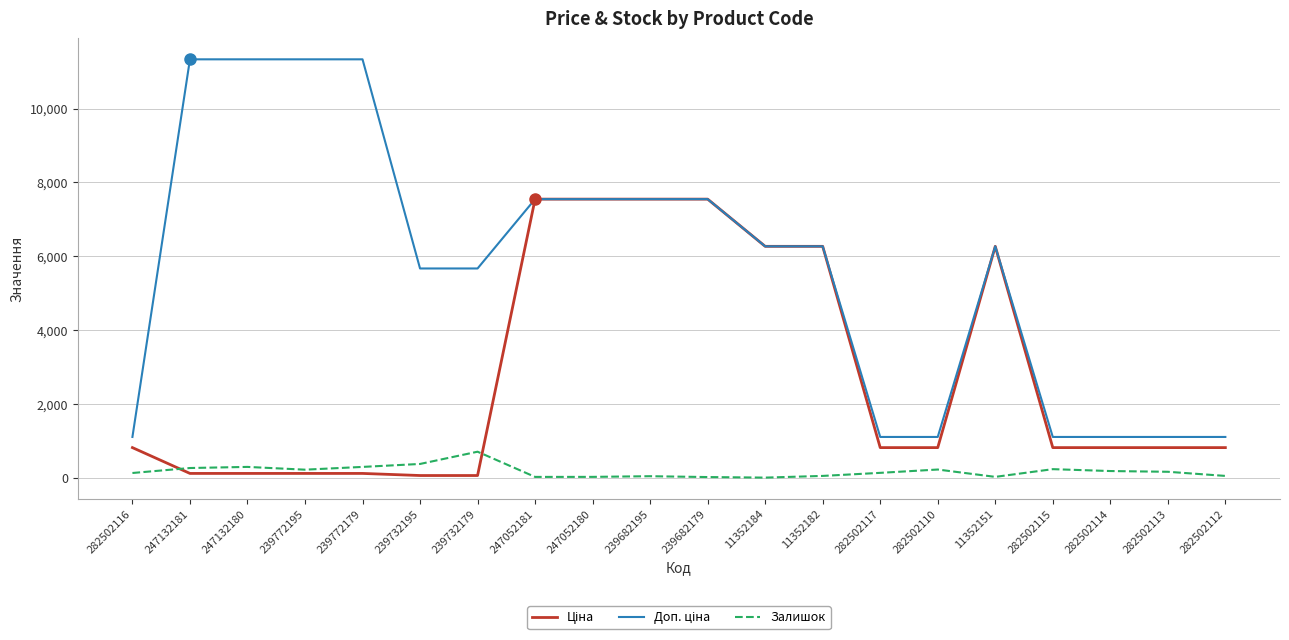

What is the difference between the highest and lowest values at 11352184?

6266.7